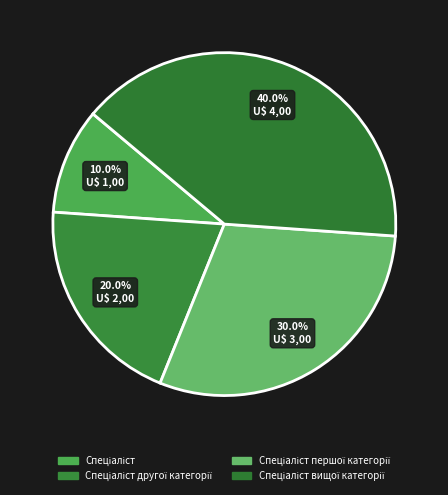

Is there a majority slice in this chart?

No